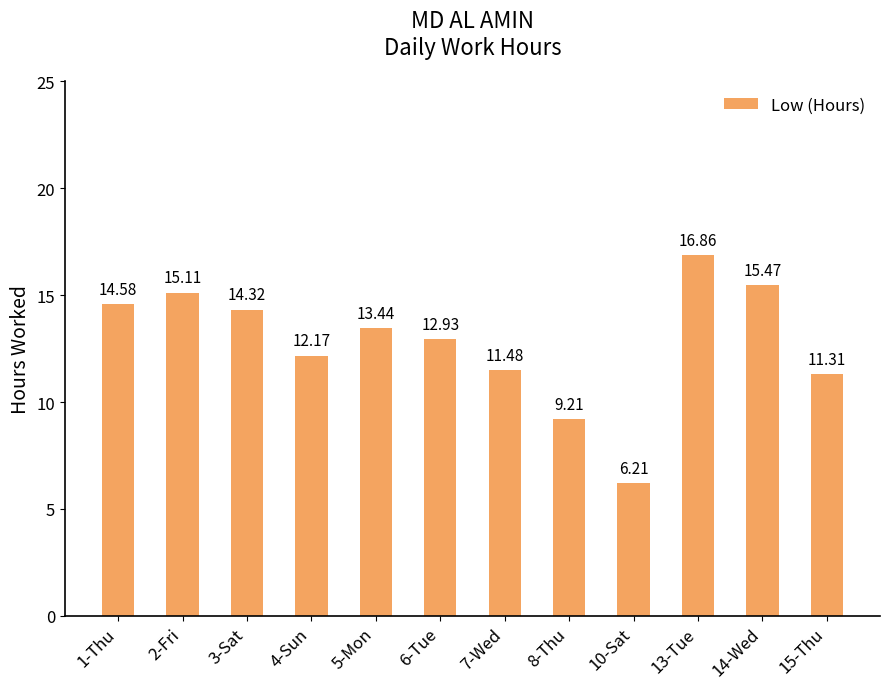

True or false: the data shows 5.2 at 13-Tue.

False